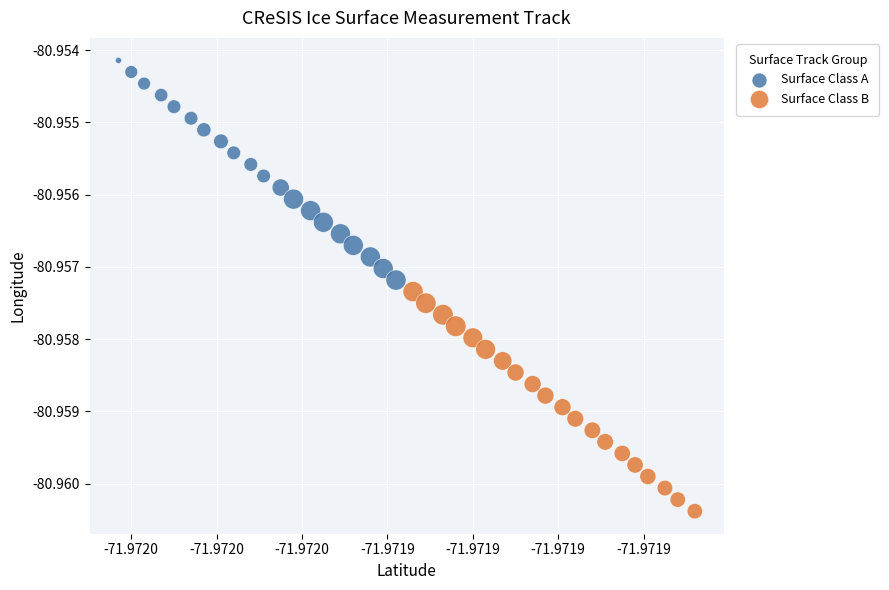

Which series contains the lowest Y value?

Surface Class B